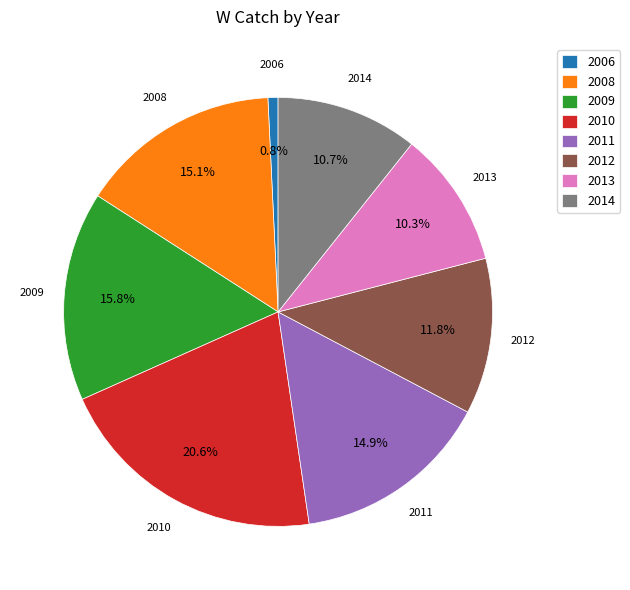

The 2012 slice represents 12% of the pie. True or false?

True